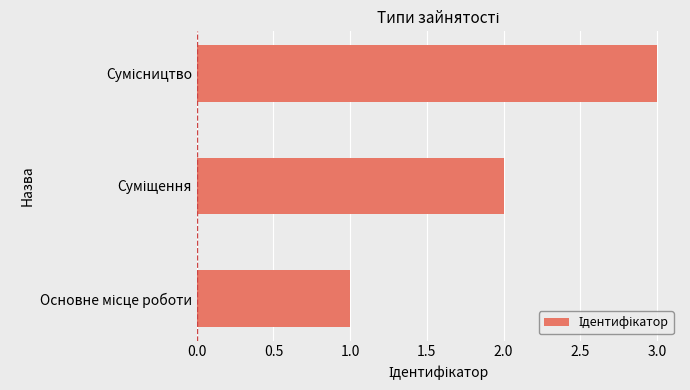

What is the sum of all values?

6